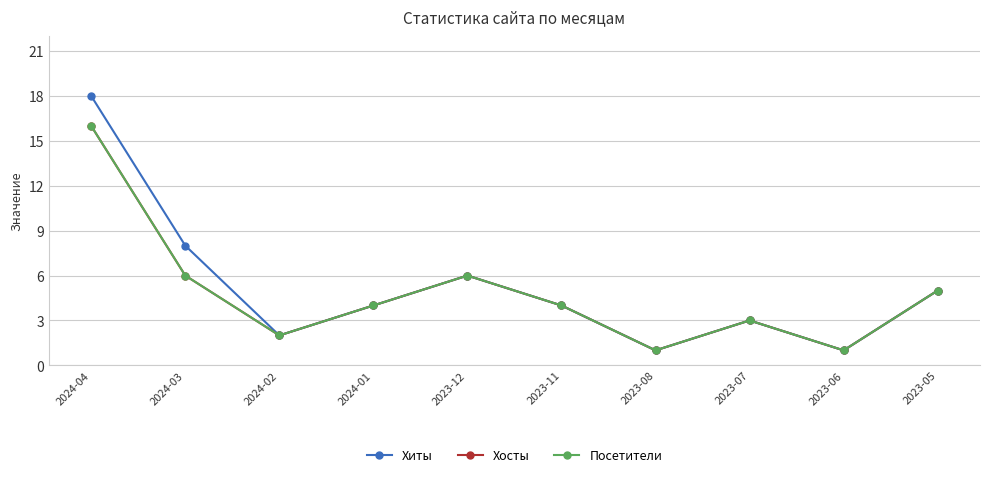

Does the chart have visible grid lines?

Yes